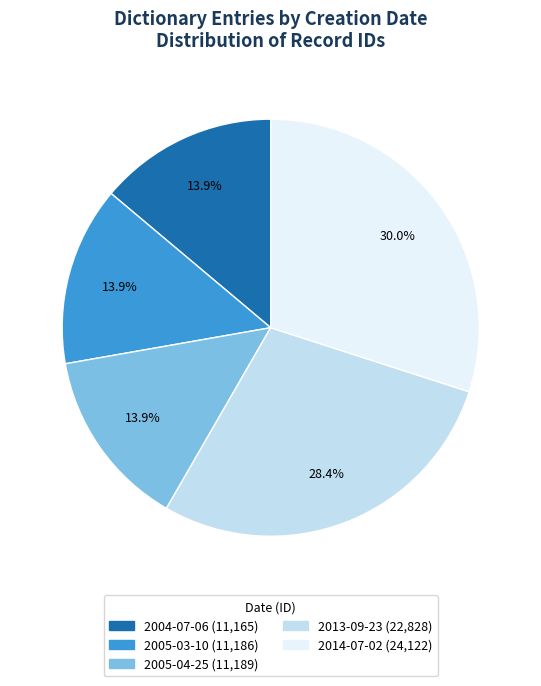

Is 2014-07-02 the majority of the pie?

No